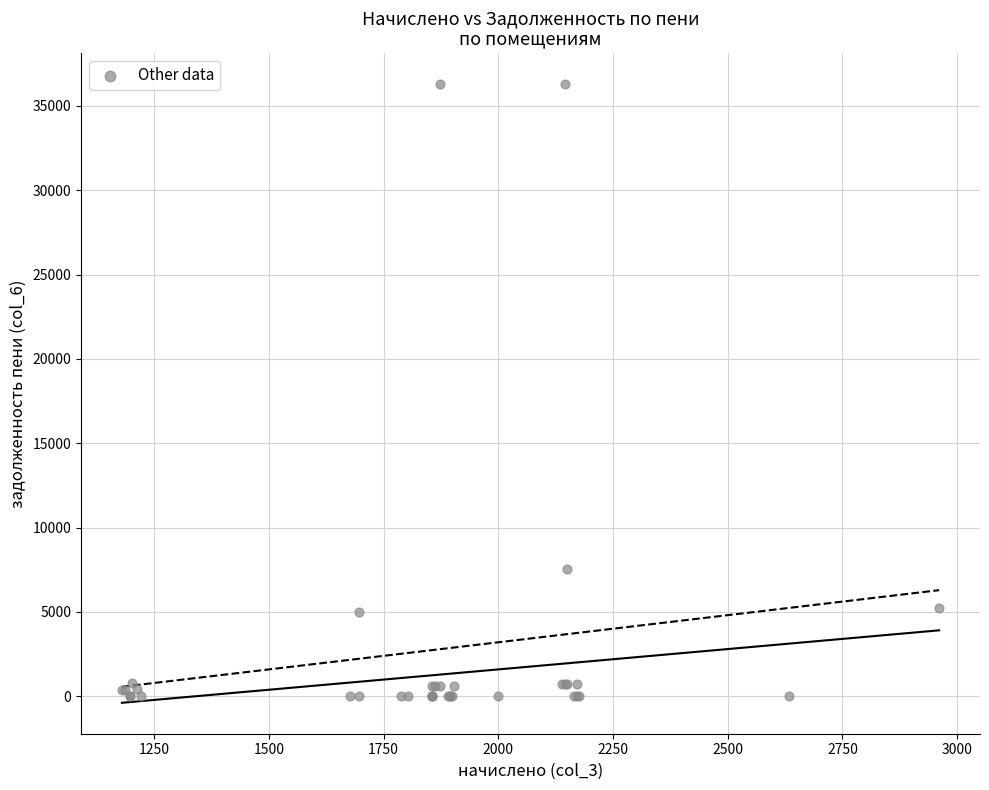

What Y value in the scatter plot is closest to 18149?

7550.5